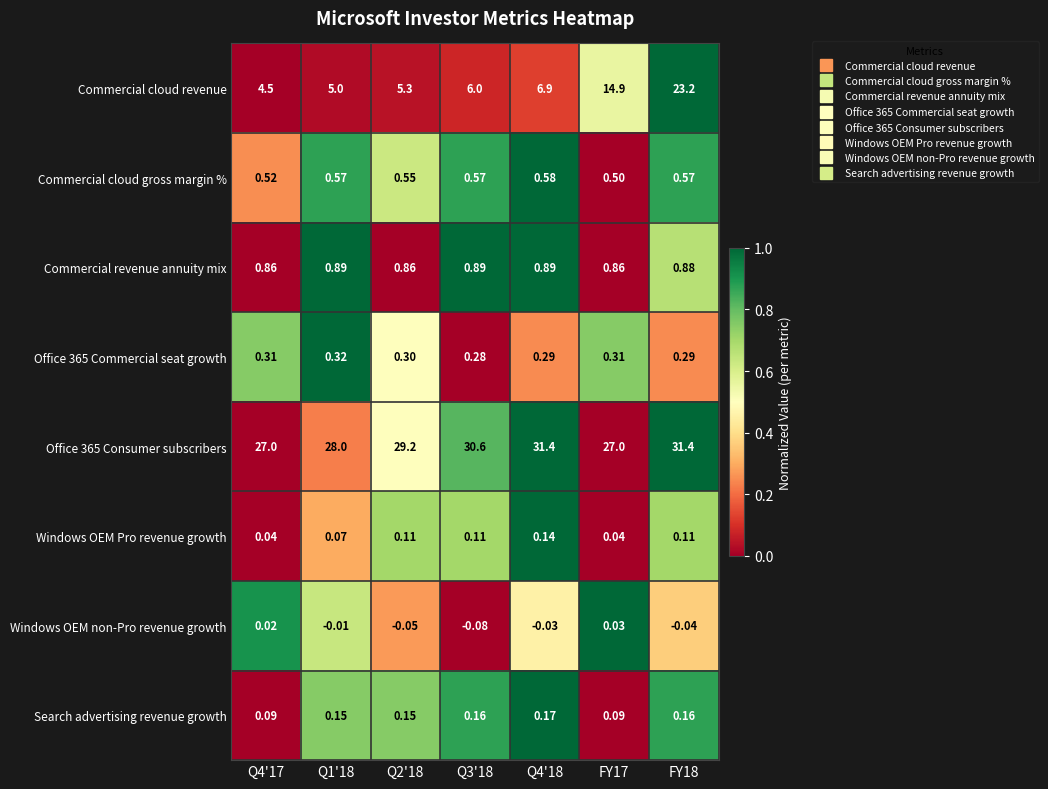

Is the value of Commercial cloud revenue at FY17 greater than the value of Windows OEM non-Pro revenue growth at Q4'18?

Yes